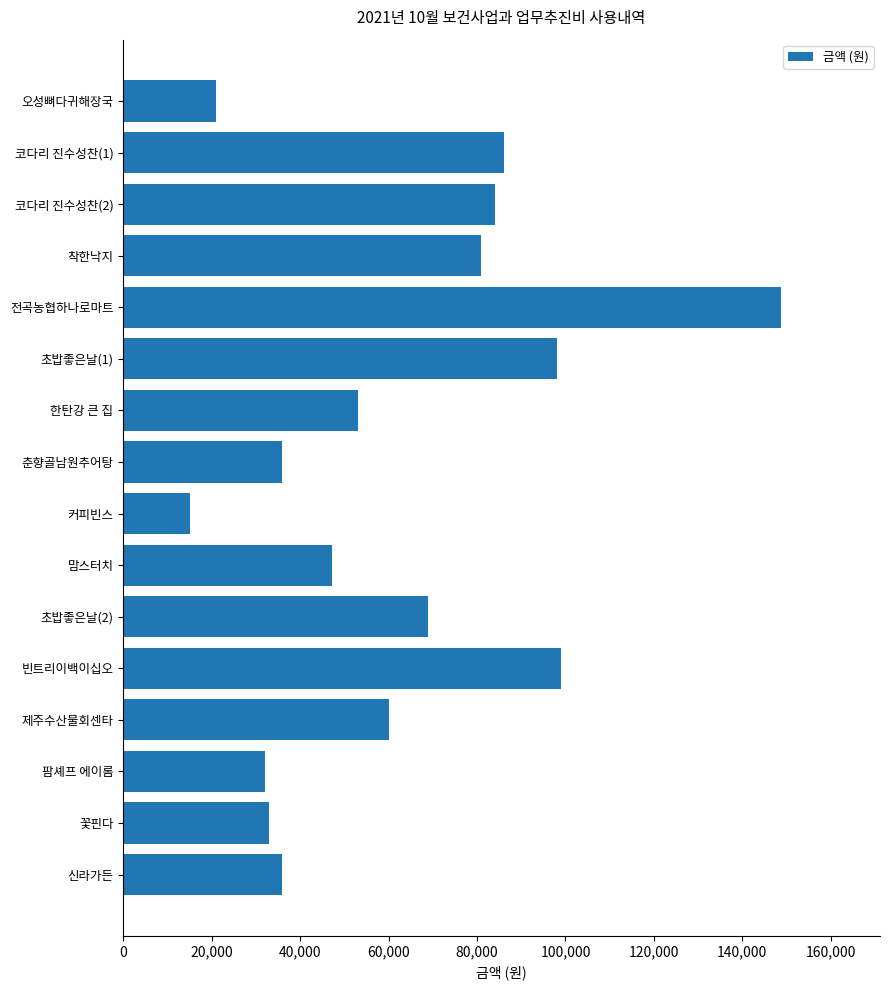

What is the approximate value at 커피빈스, to the nearest 50?

15000